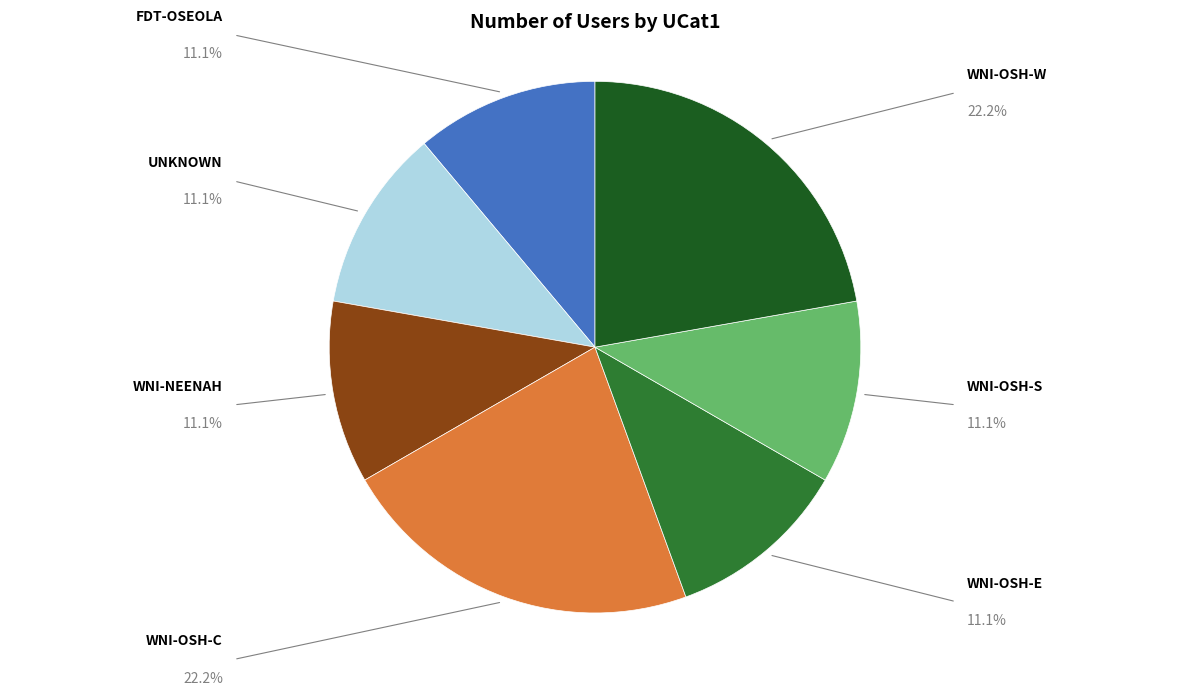

Do WNI-OSH-W and UNKNOWN together represent more than half of the pie?

No